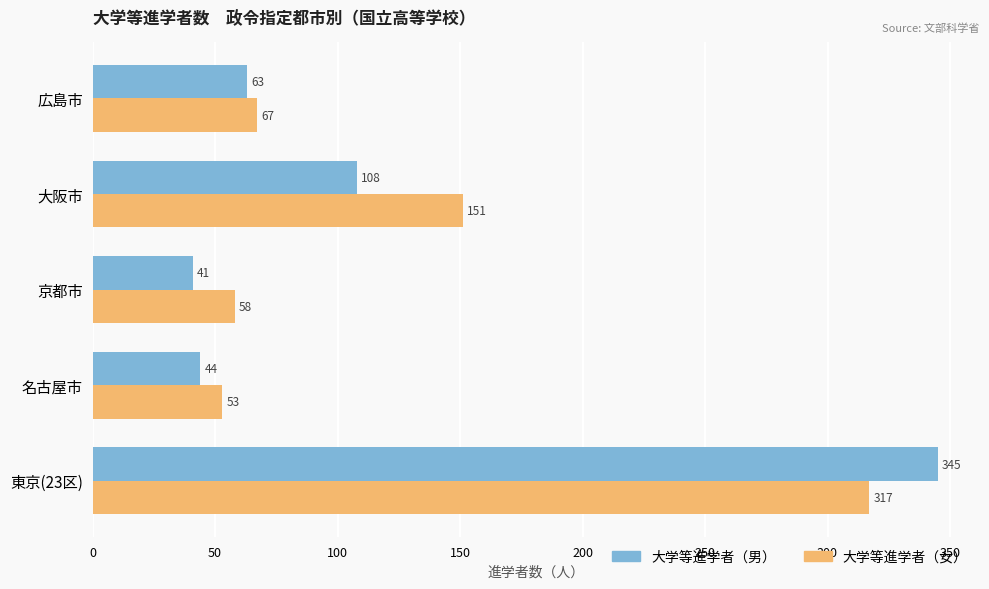

List the series in order of their overall mean, lowest first.

大学等進学者（男）, 大学等進学者（女）